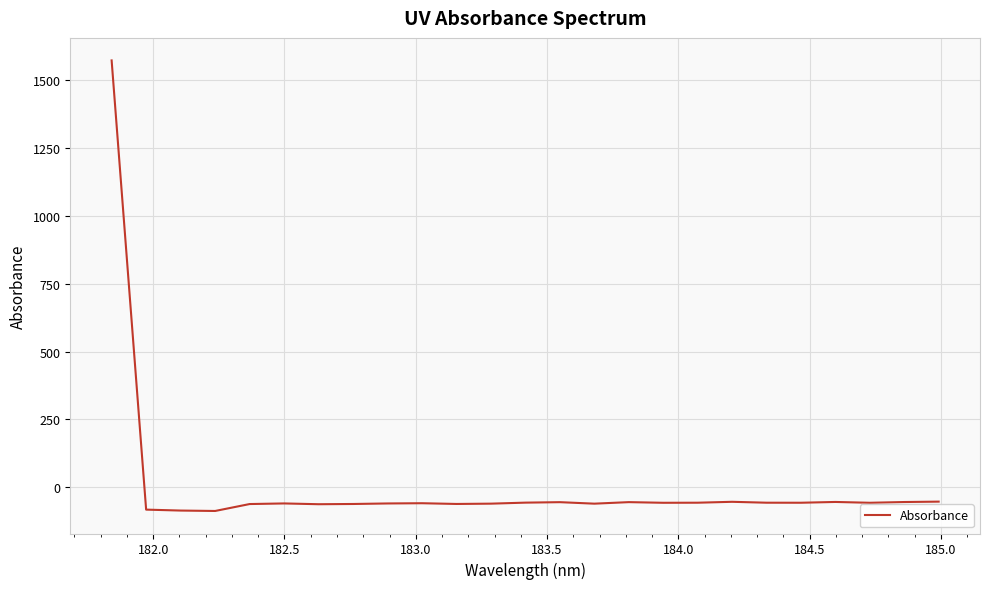

What is the smallest value displayed?

-88.2